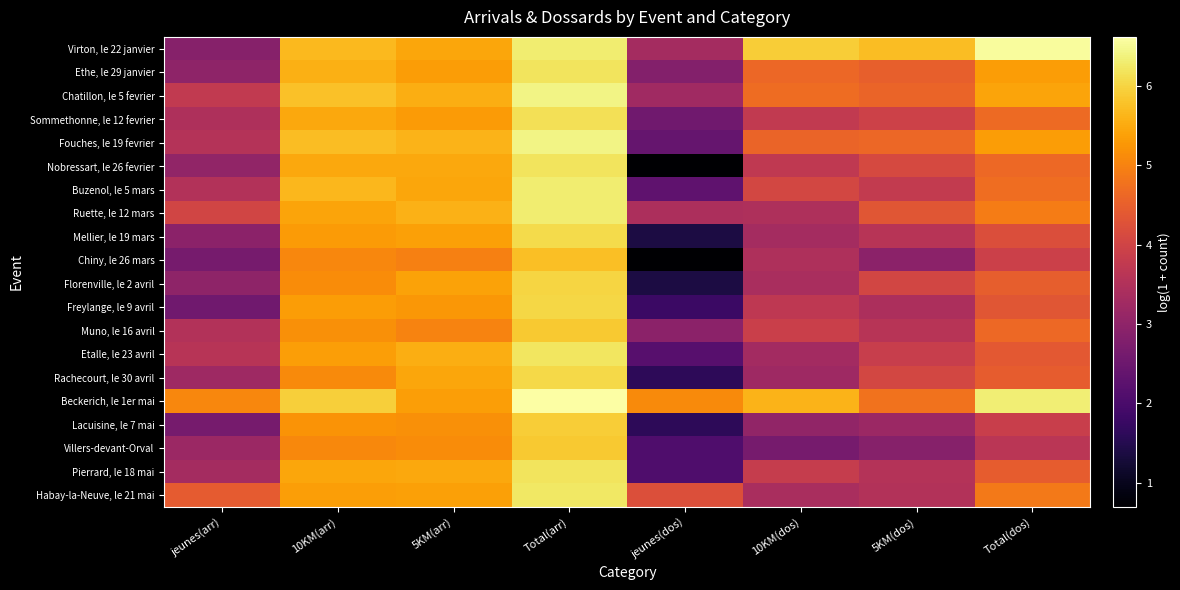

Which series has the widest spread of values?

Nobressart, le 26 fevrier